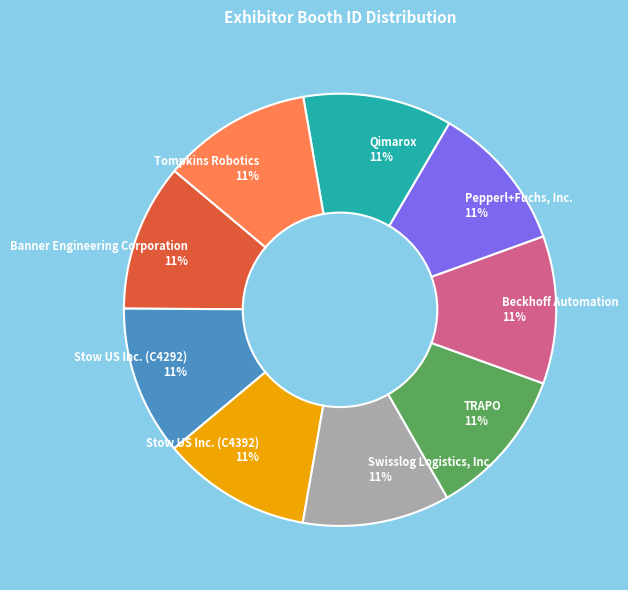

Does any single category account for the majority?

No